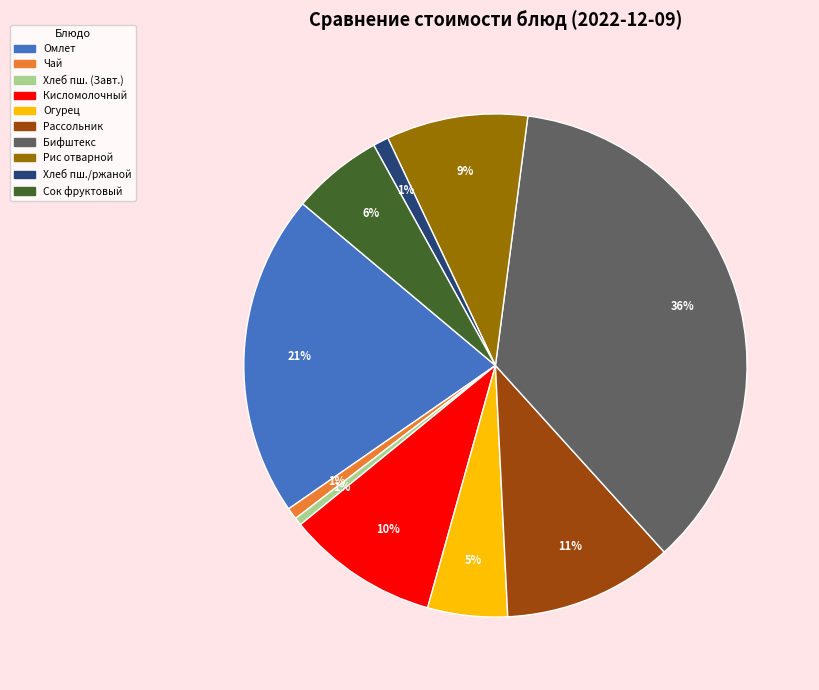

To the nearest percent, what is the average slice percentage?

10%